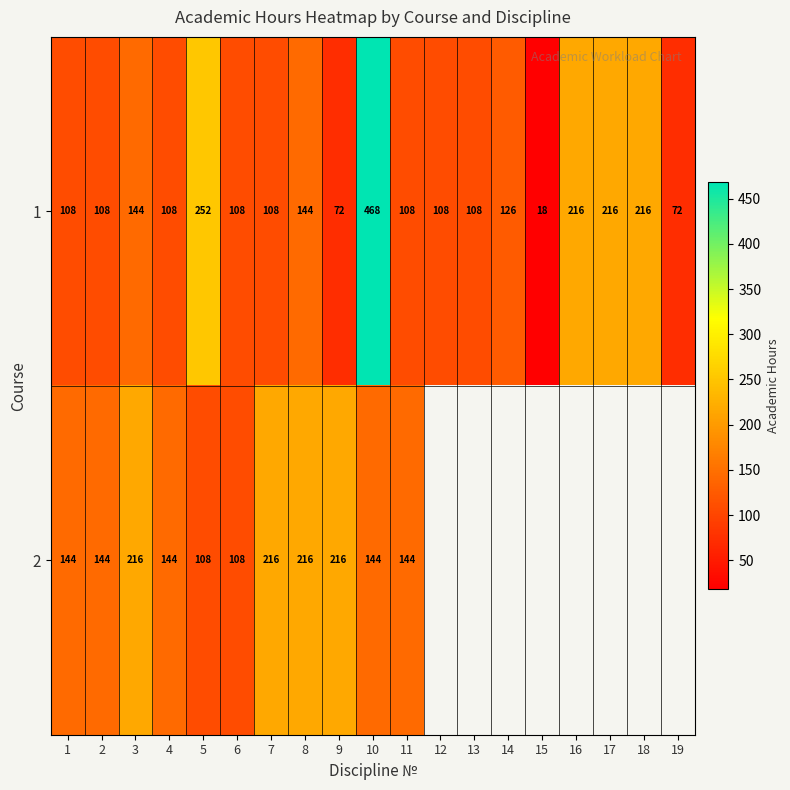

The value of 2 at 6 is 43. True or false?

False